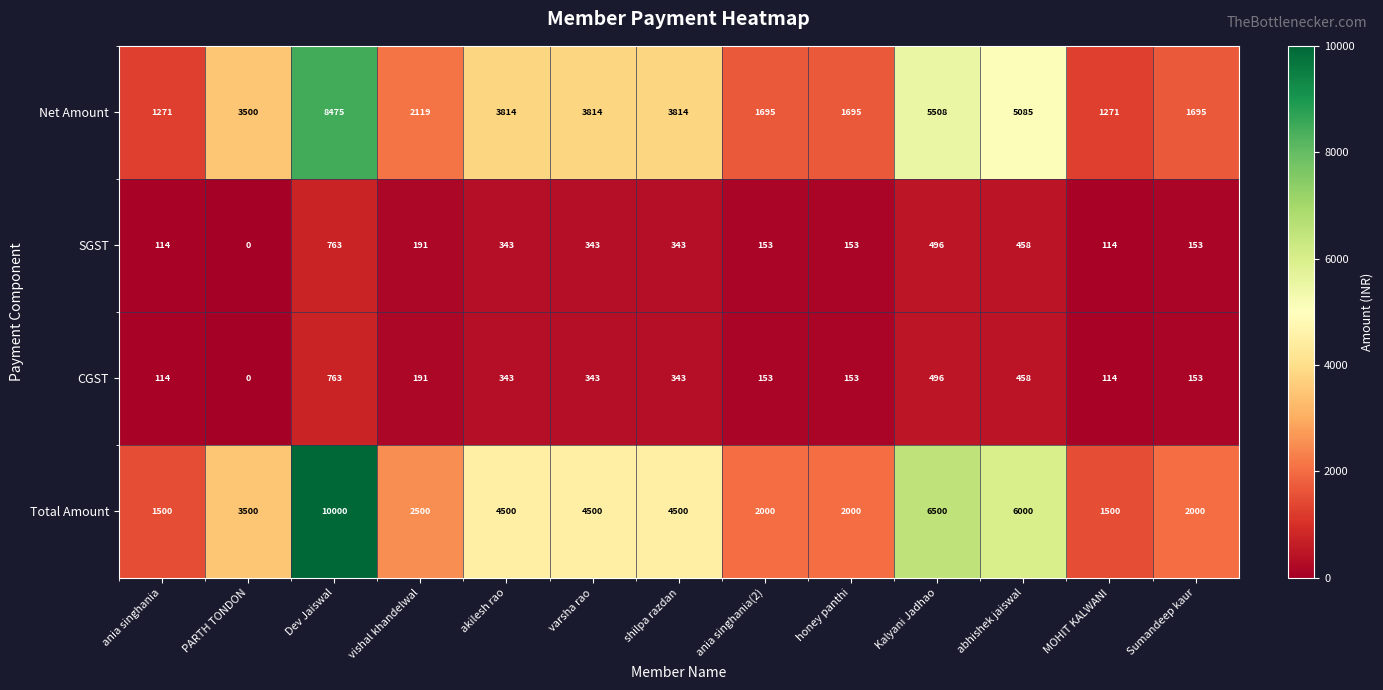

Which series has the widest spread of values?

Total Amount